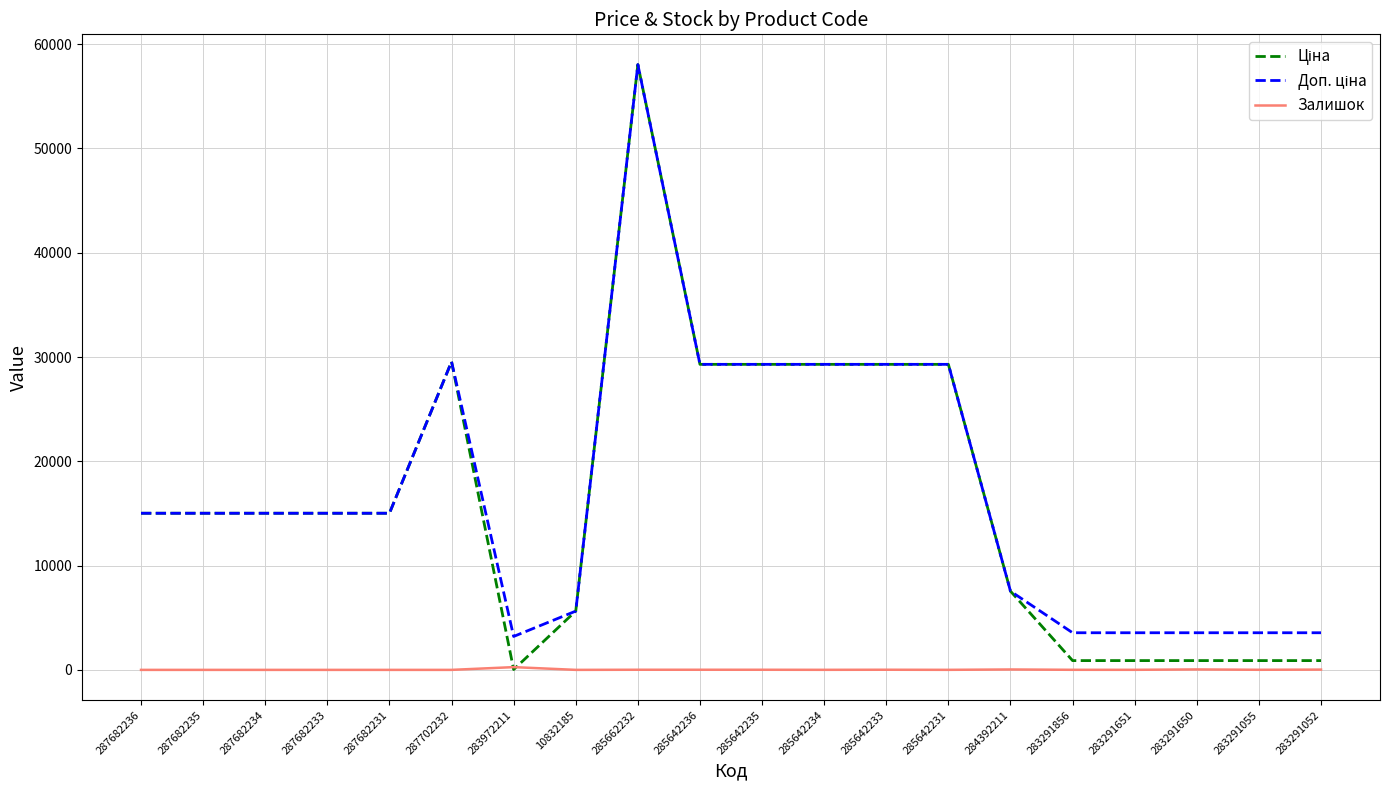

Which category has the highest value across all series?

285662232